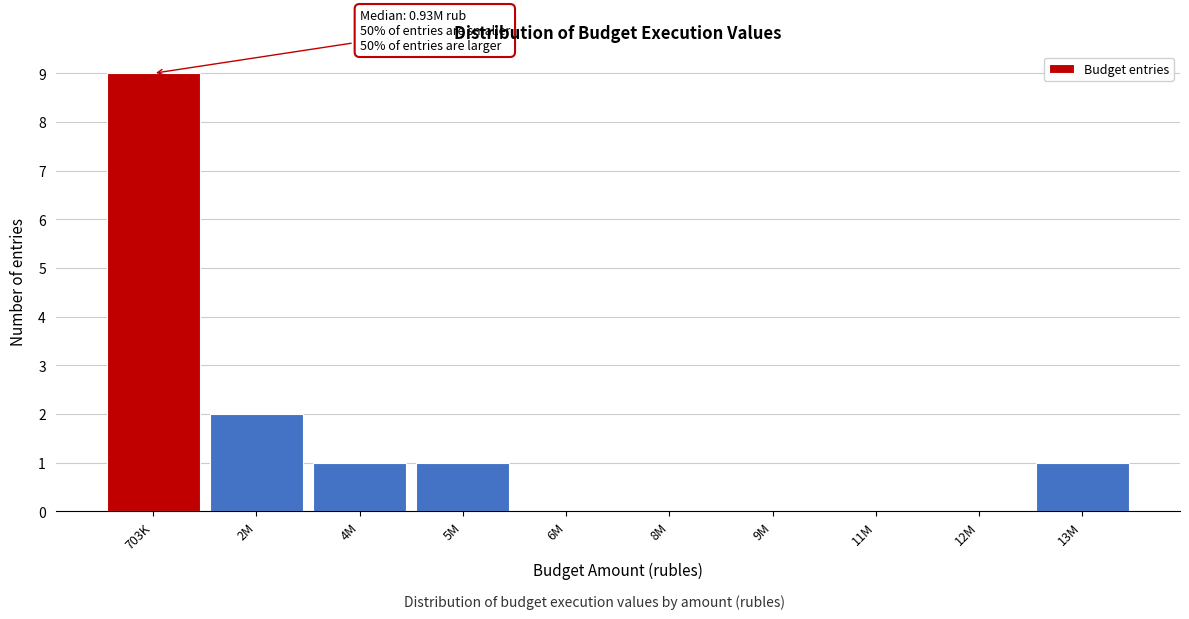

Reading right to left, list all the values displayed in this chart.

13M=1	12M=0	11M=0	9M=0	8M=0	6M=0	5M=1	4M=1	2M=2	703K=9